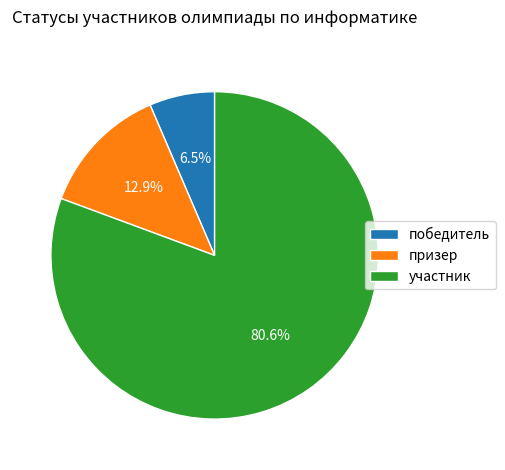

Which has a higher value, призер or победитель?

призер